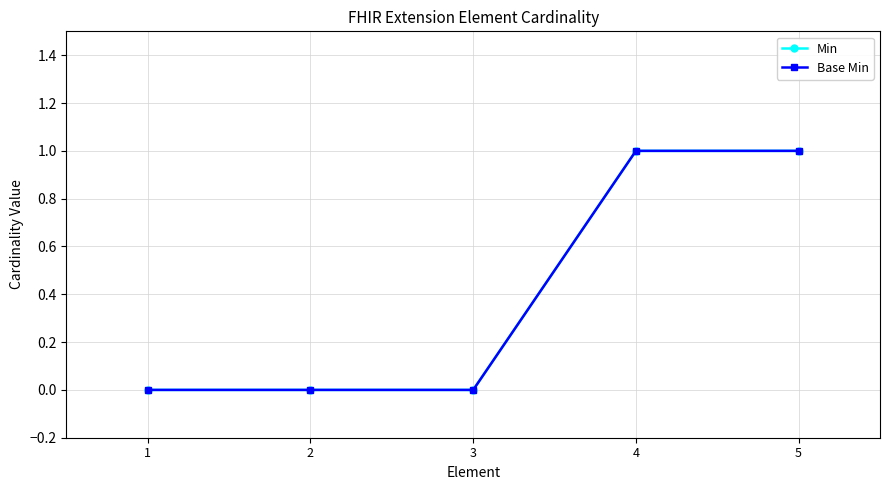

Does the chart have visible grid lines?

Yes